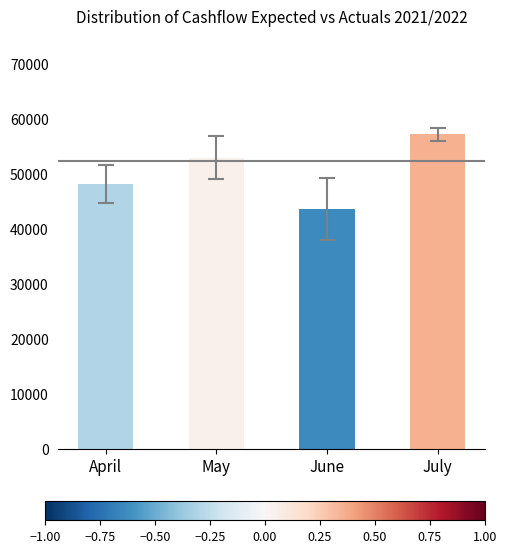

Reading right to left, list all the values displayed in this chart.

57154.7	43578.7	52944.7	48137.1